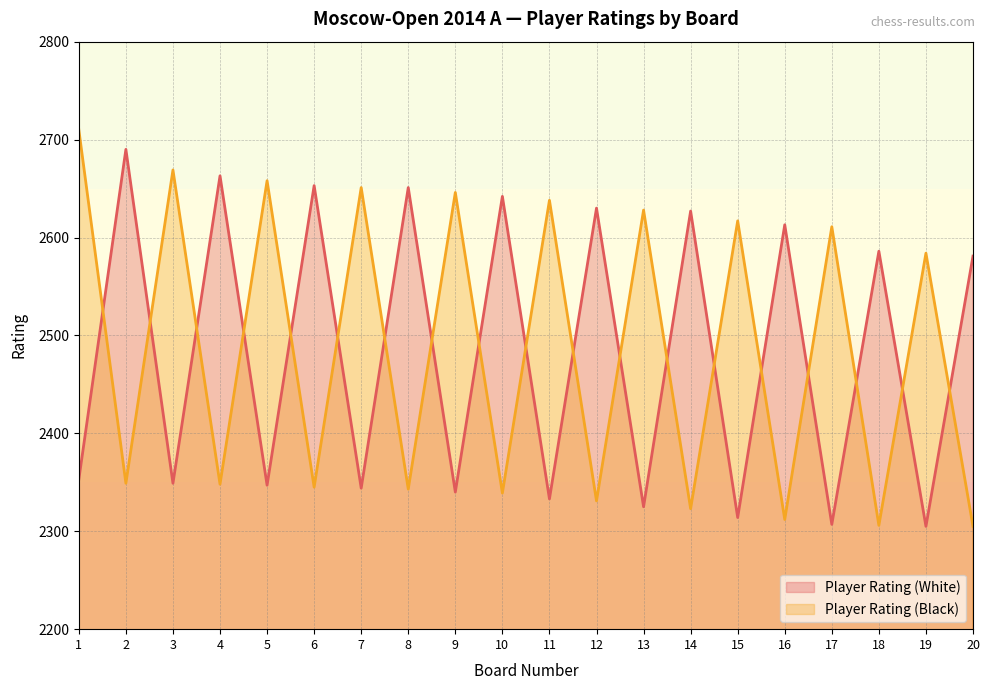

Between 3 and 11, which series saw the biggest shift?

Player Rating (Black)